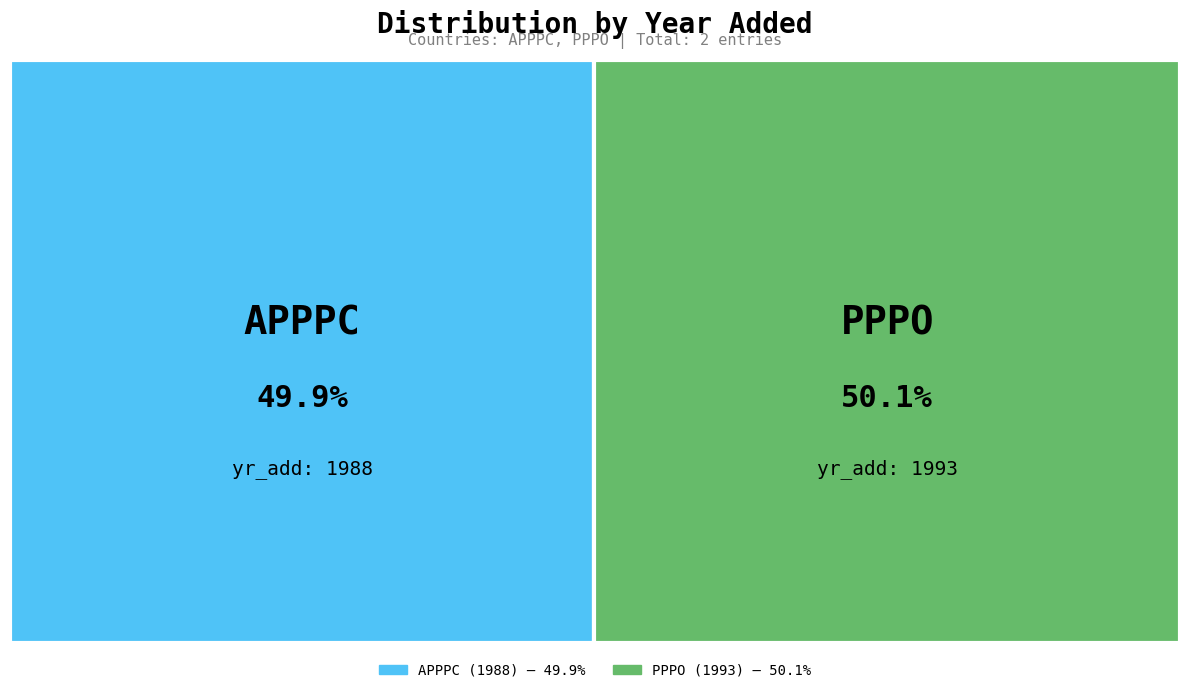

Is it true that PPPO is 41% of the pie?

False